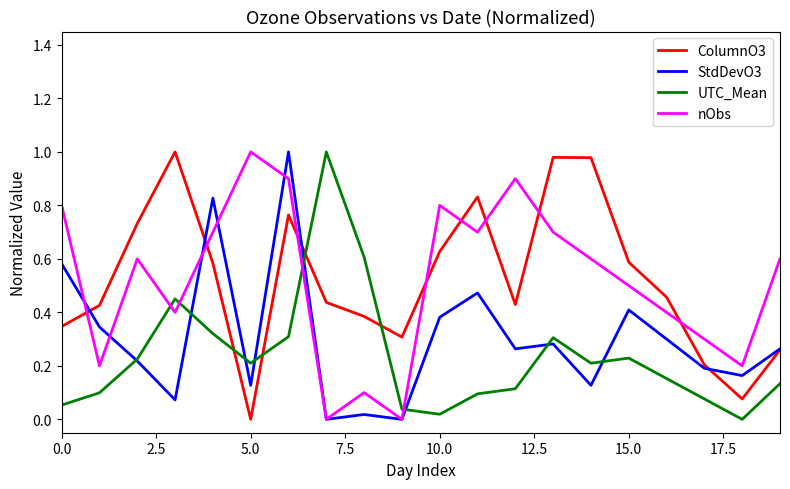

After their last crossing, which series has the higher values: nObs or ColumnO3?

nObs